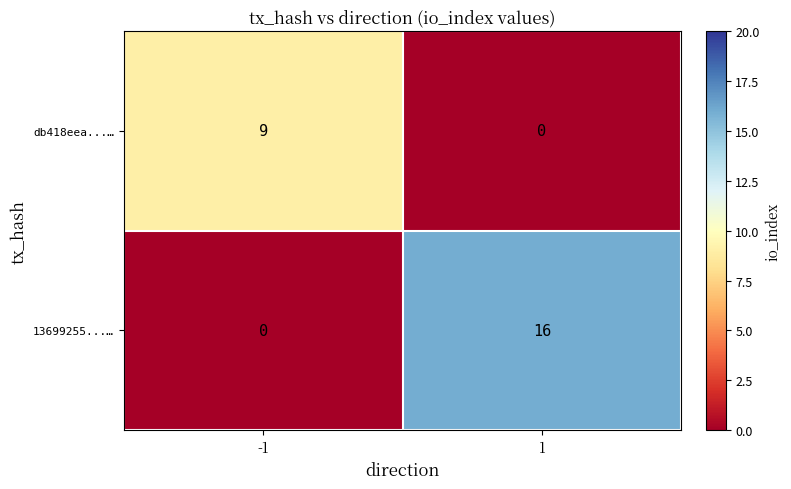

What is the greatest value displayed?

16